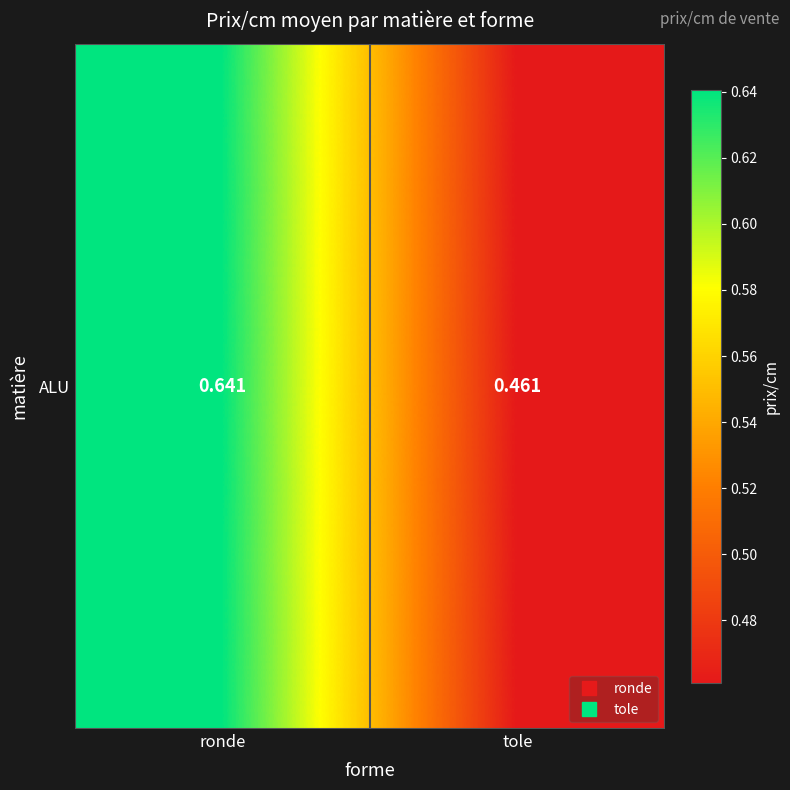

Reading left to right, extract all data points from this chart.

0.6	0.5